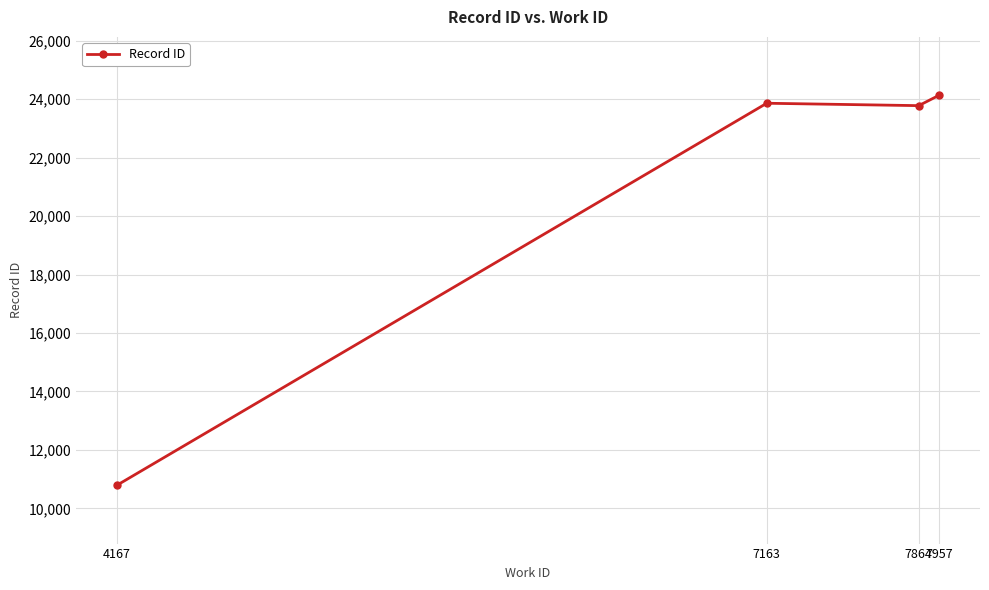

What is the sum of the values at 4167 and 7957?

34927